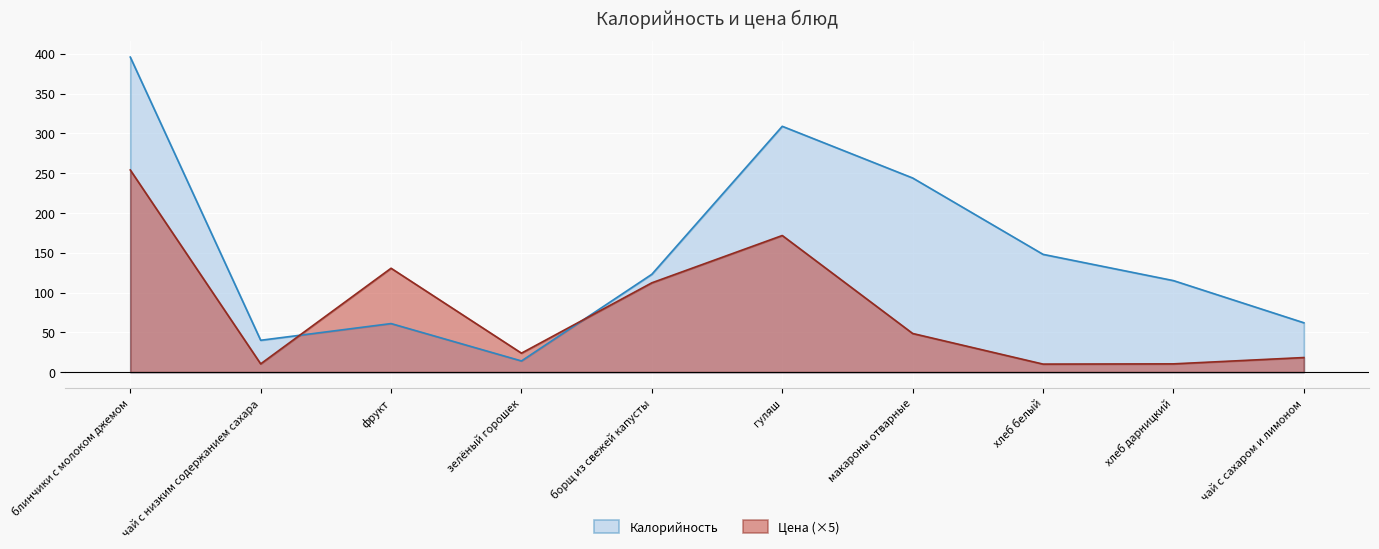

True or false: Калорийность and Цена cross at least once.

True